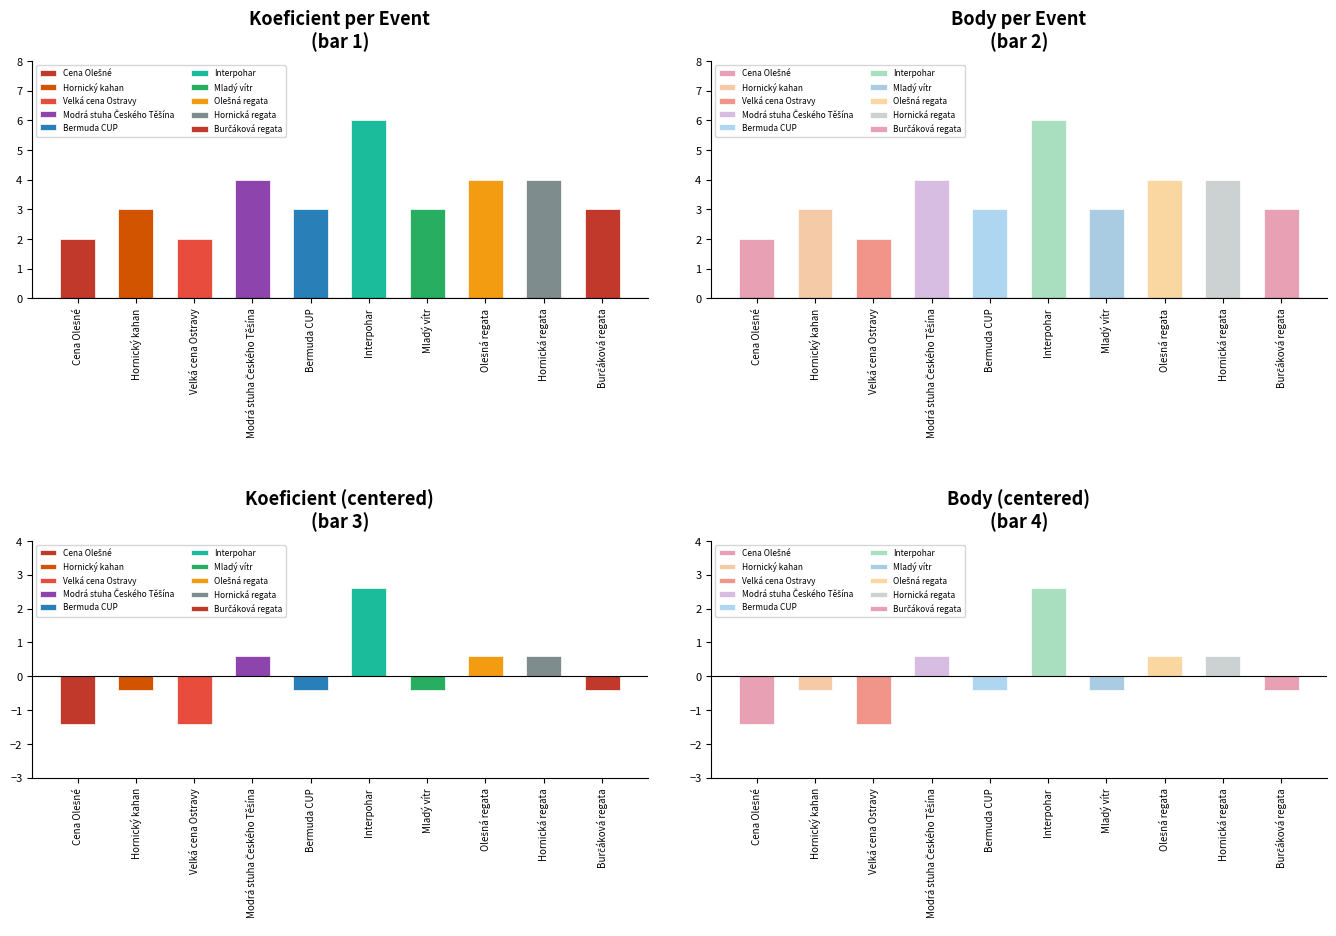

What is the average value of the Body series?

3